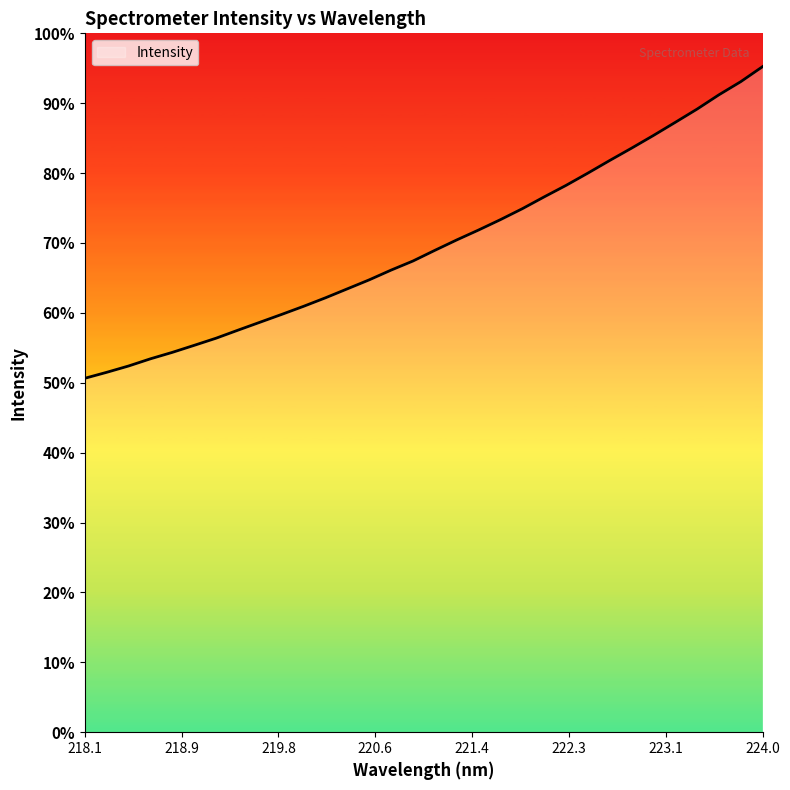

Which category has the lowest value across all series?

218.1